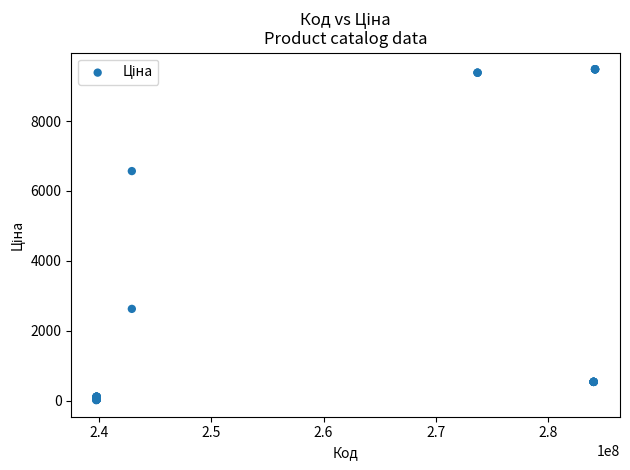

What Y value in the scatter plot is closest to 4748?

6568.8